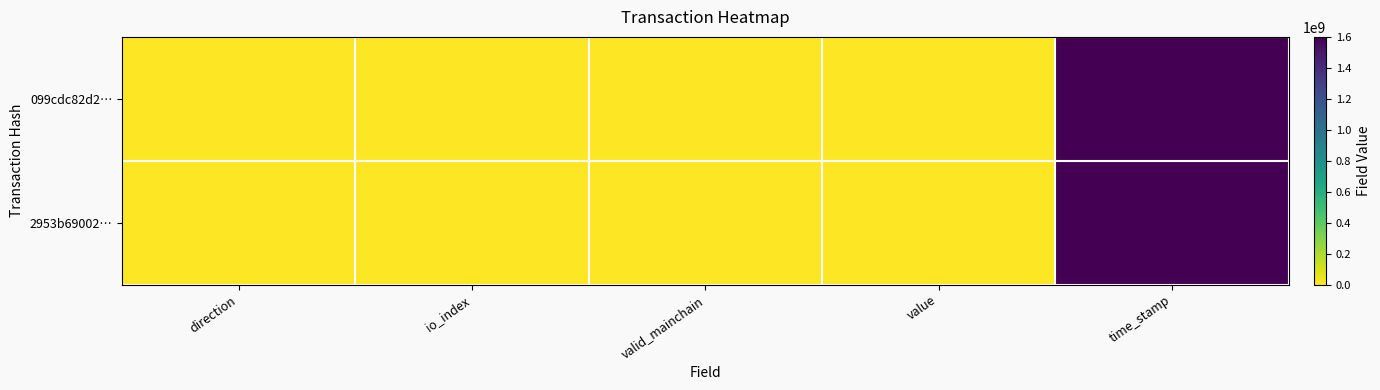

List the series in order of their overall mean, highest first.

099cdc82d2…, 2953b69002…